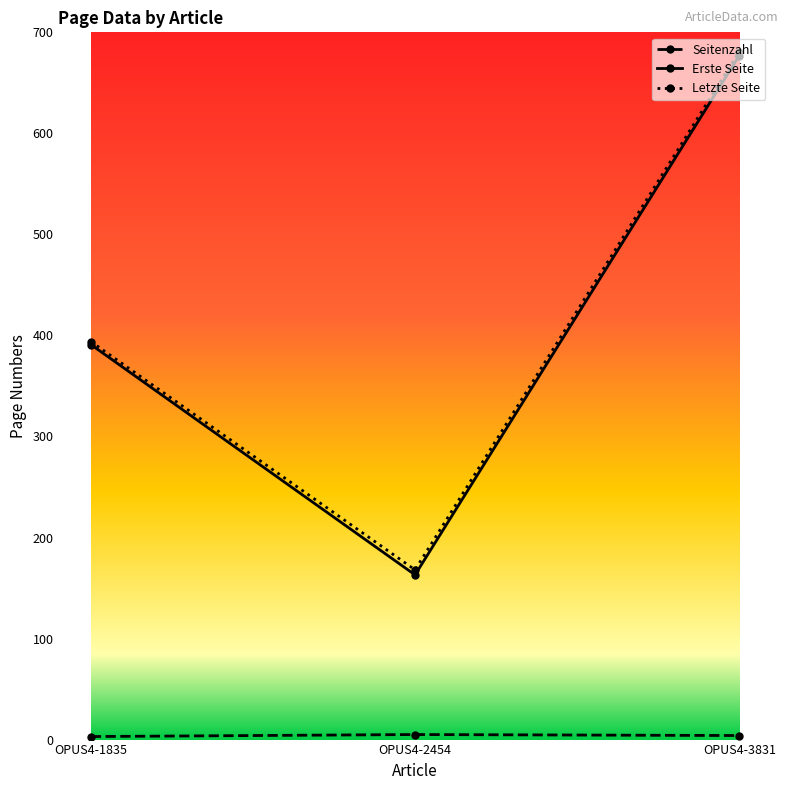

The value of Letzte Seite at OPUS4-1835 is 692. True or false?

False